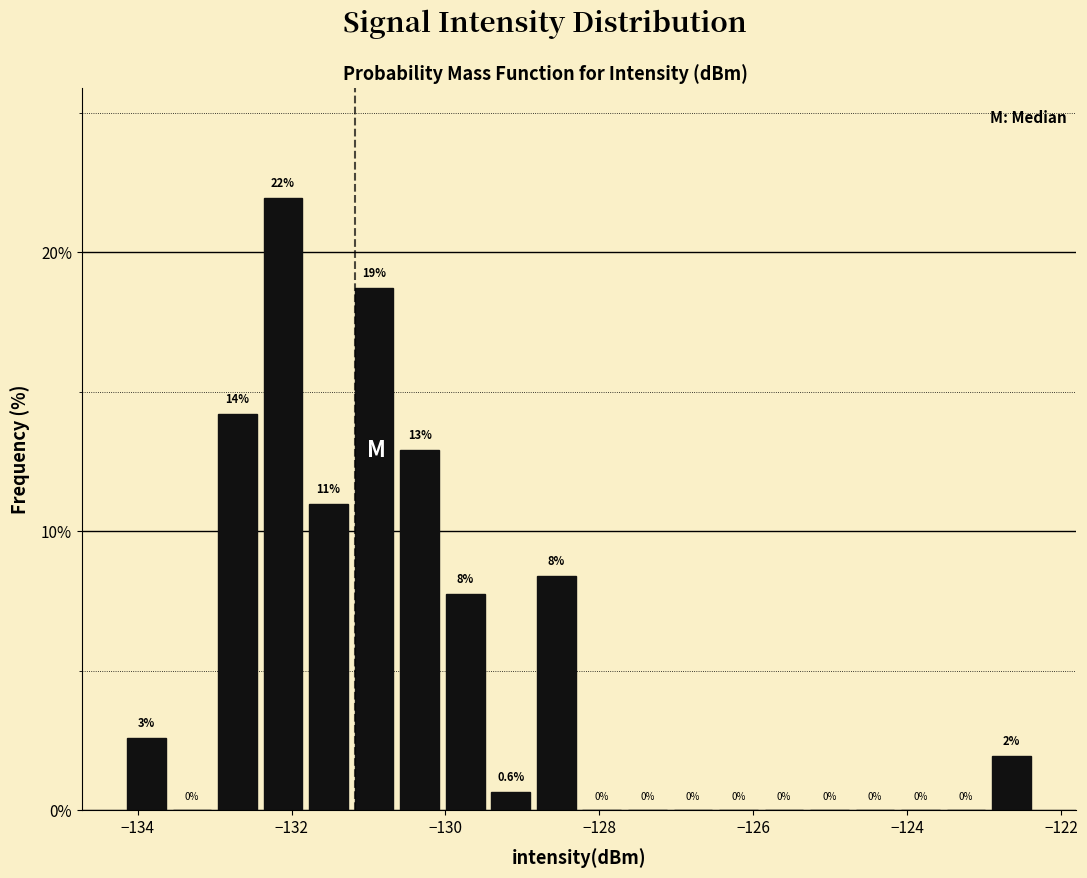

Around what value on the x-axis is the tallest bar? Give the approximate position of its centre, as read against the axis.

-132.2